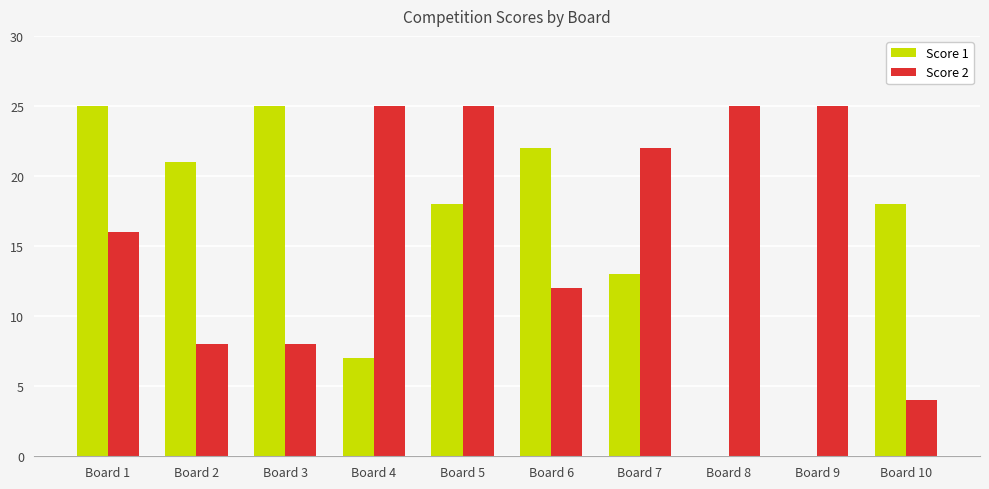

True or false: Score 1 has a value of 7 at Board 6.

False